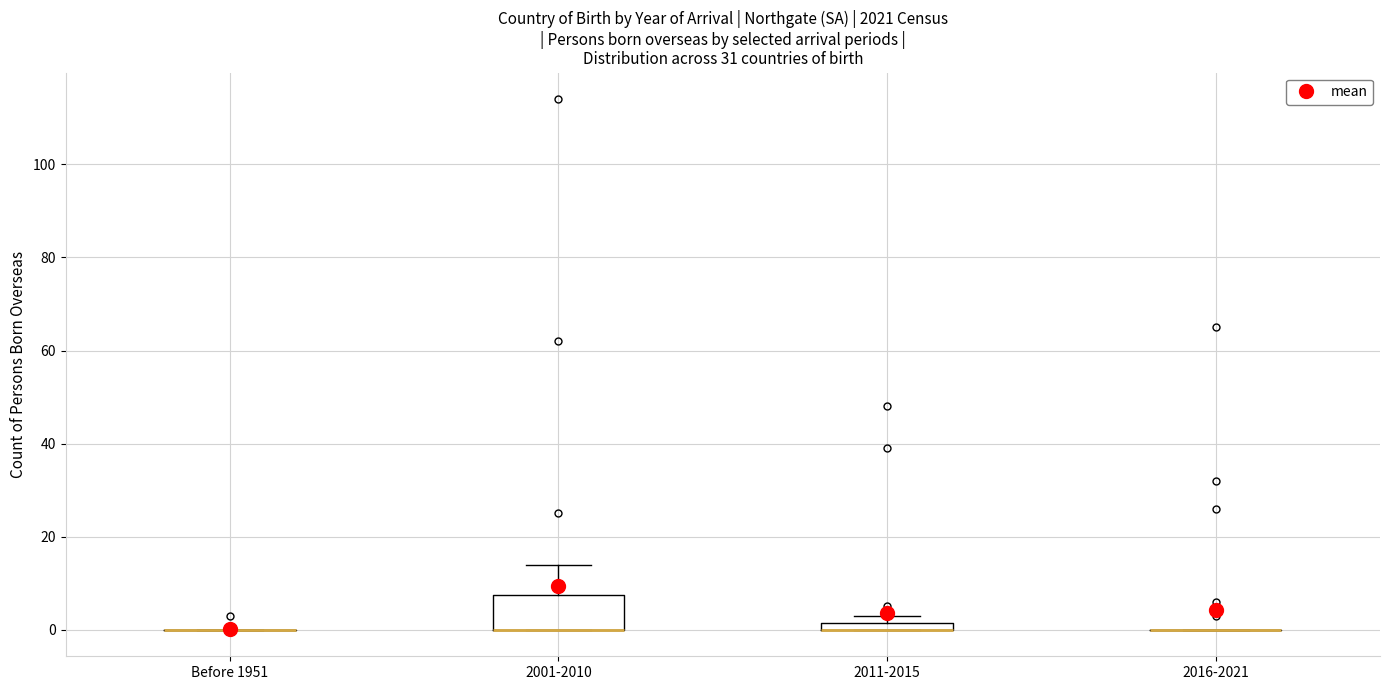

Which box is the tallest, from its lower edge to its upper edge?

2001-2010